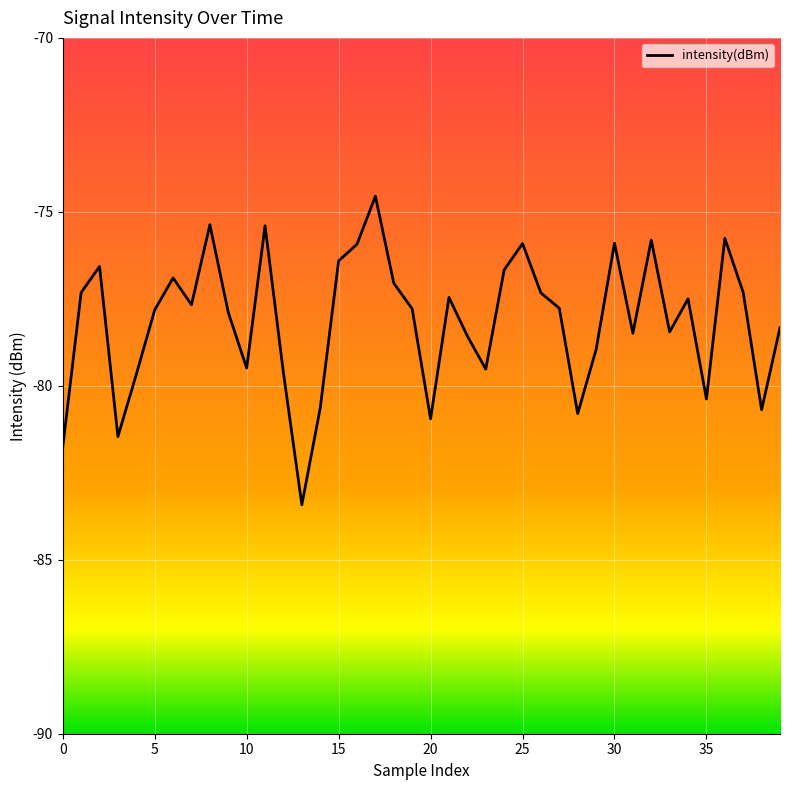

What is the minimum value shown in the chart?

-83.4